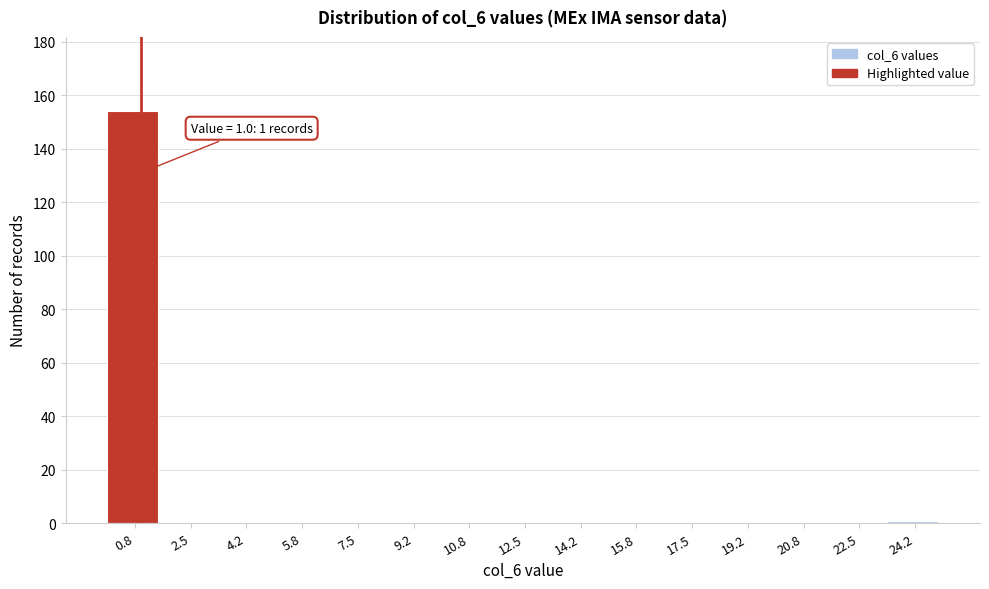

Over which range of the x-axis is the bar tallest?

0.0 to 1.6